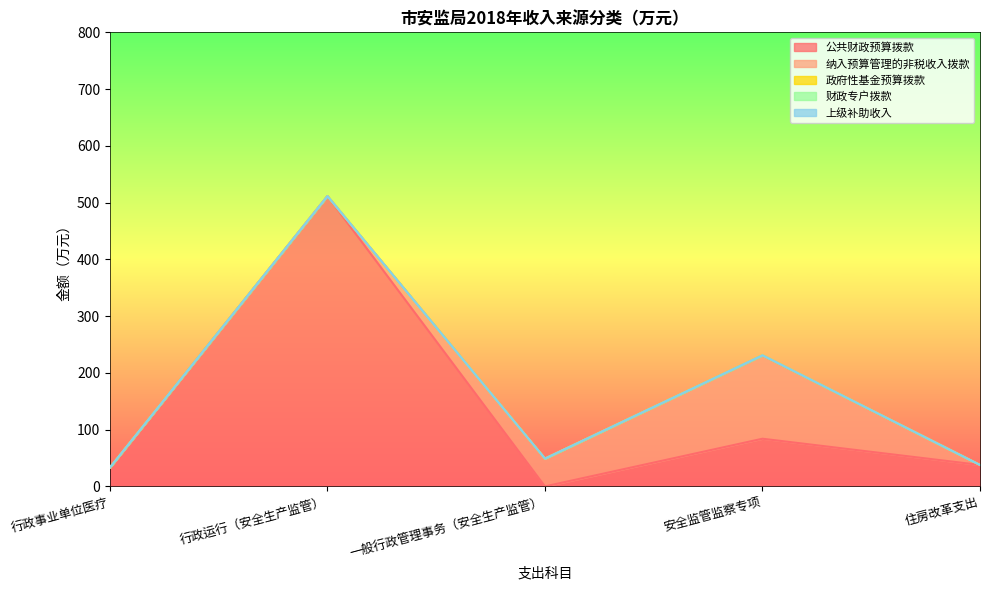

Which category has the highest value across all series?

行政运行（安全生产监管）